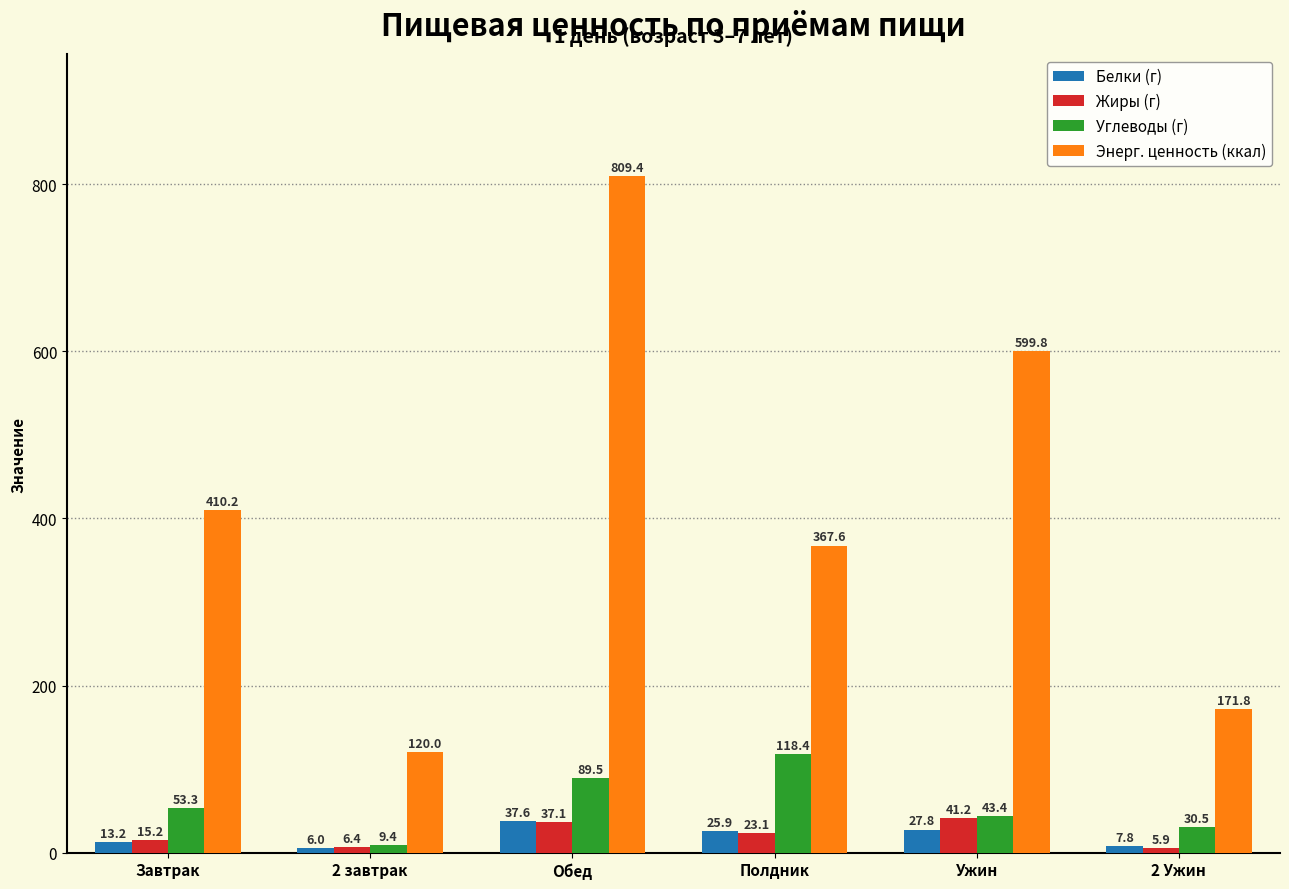

What is the label of the 5th bar from the left?

Ужин